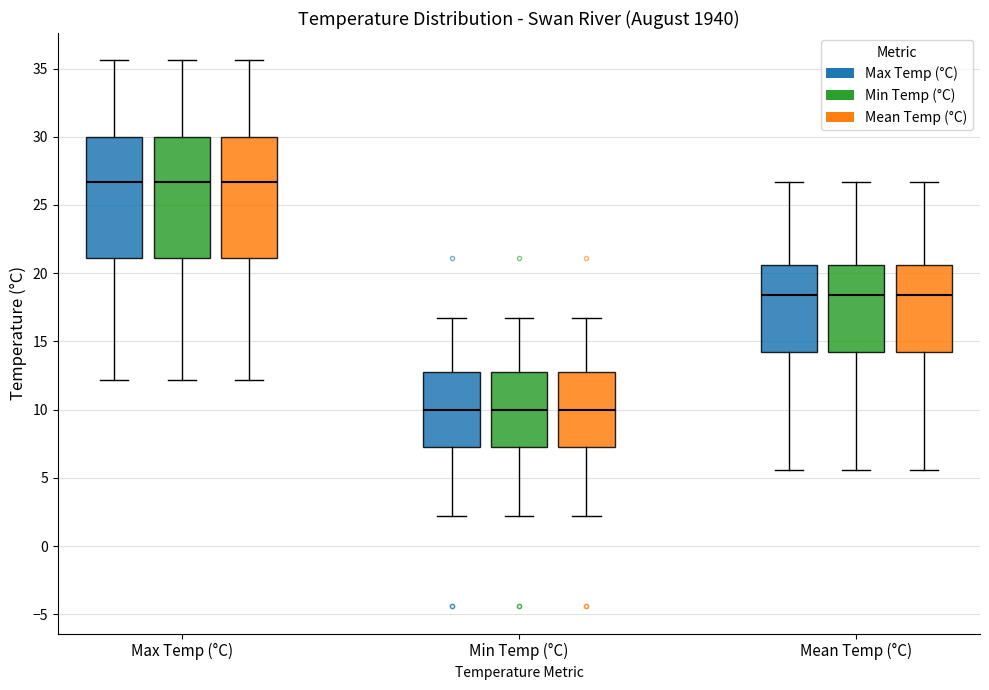

Where does the upper whisker of the box for Mean Temp (°C) (Min Temp (°C)) end on the y-axis? The values are not printed on the chart, so give them approximately, as read against the axis.

26.5